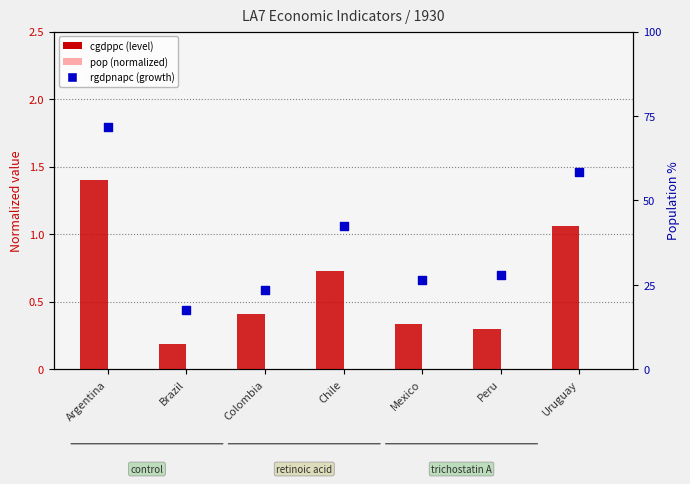

What is the total value across all series at Colombia?

1.0